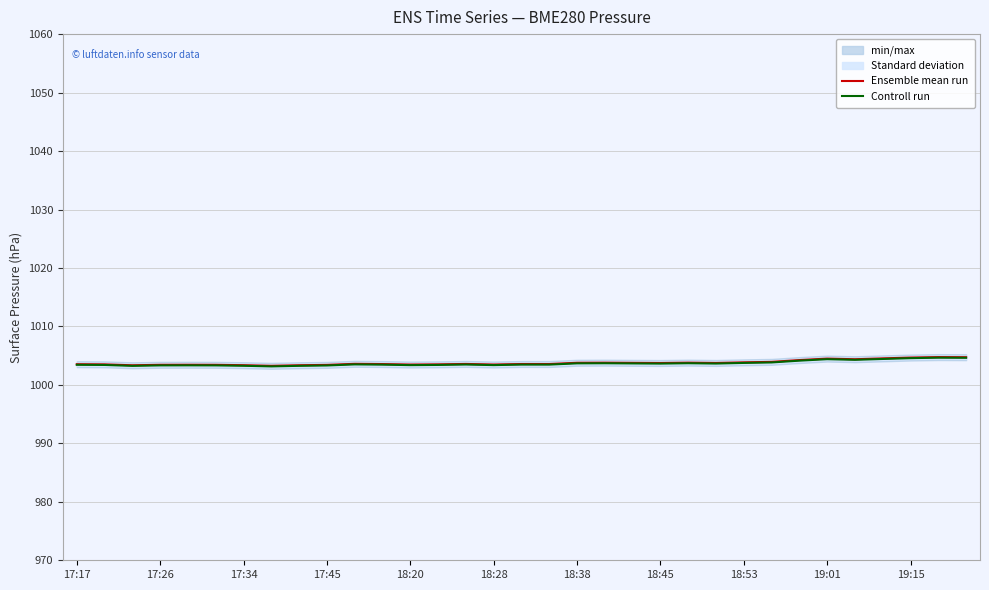

The Ensemble mean run series shows 1734.8 at 18:28. True or false?

False